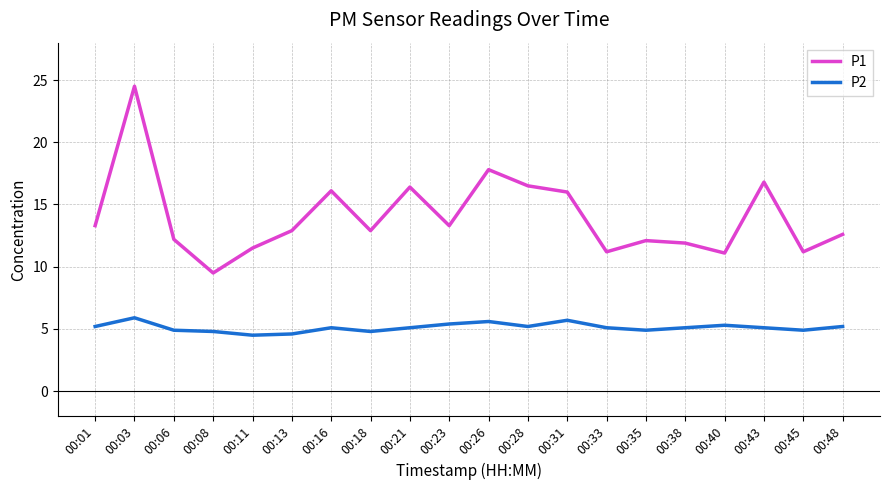

The value of P1 at 00:33 is 14.9. True or false?

False